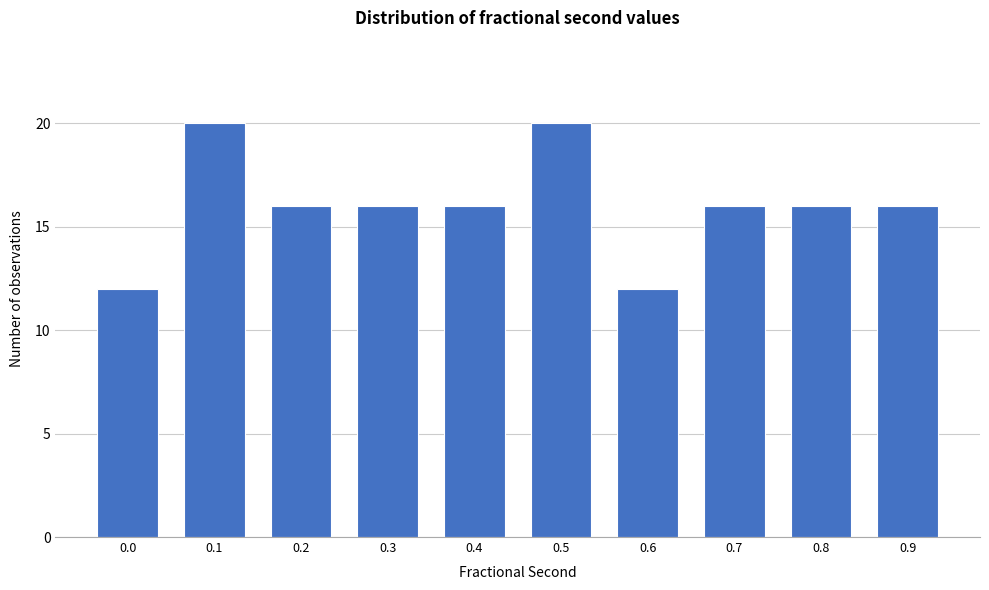

Reading left to right, what are all the values shown in this chart?

0.0=12	0.1=20	0.2=16	0.3=16	0.4=16	0.5=20	0.6=12	0.7=16	0.8=16	0.9=16